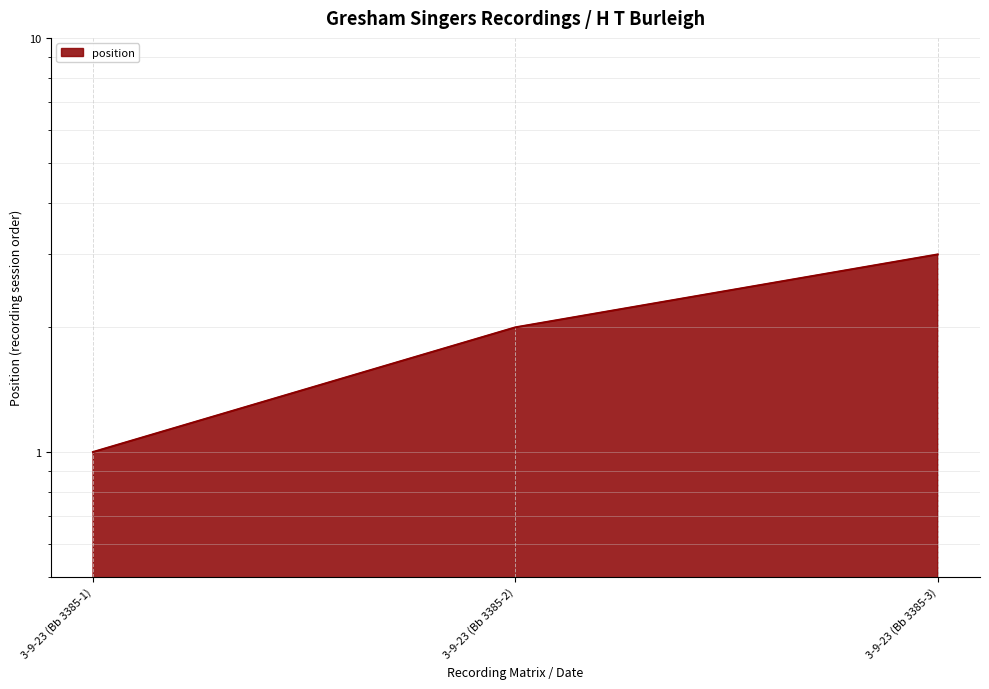

Count the values in the range 1 to 3.

3